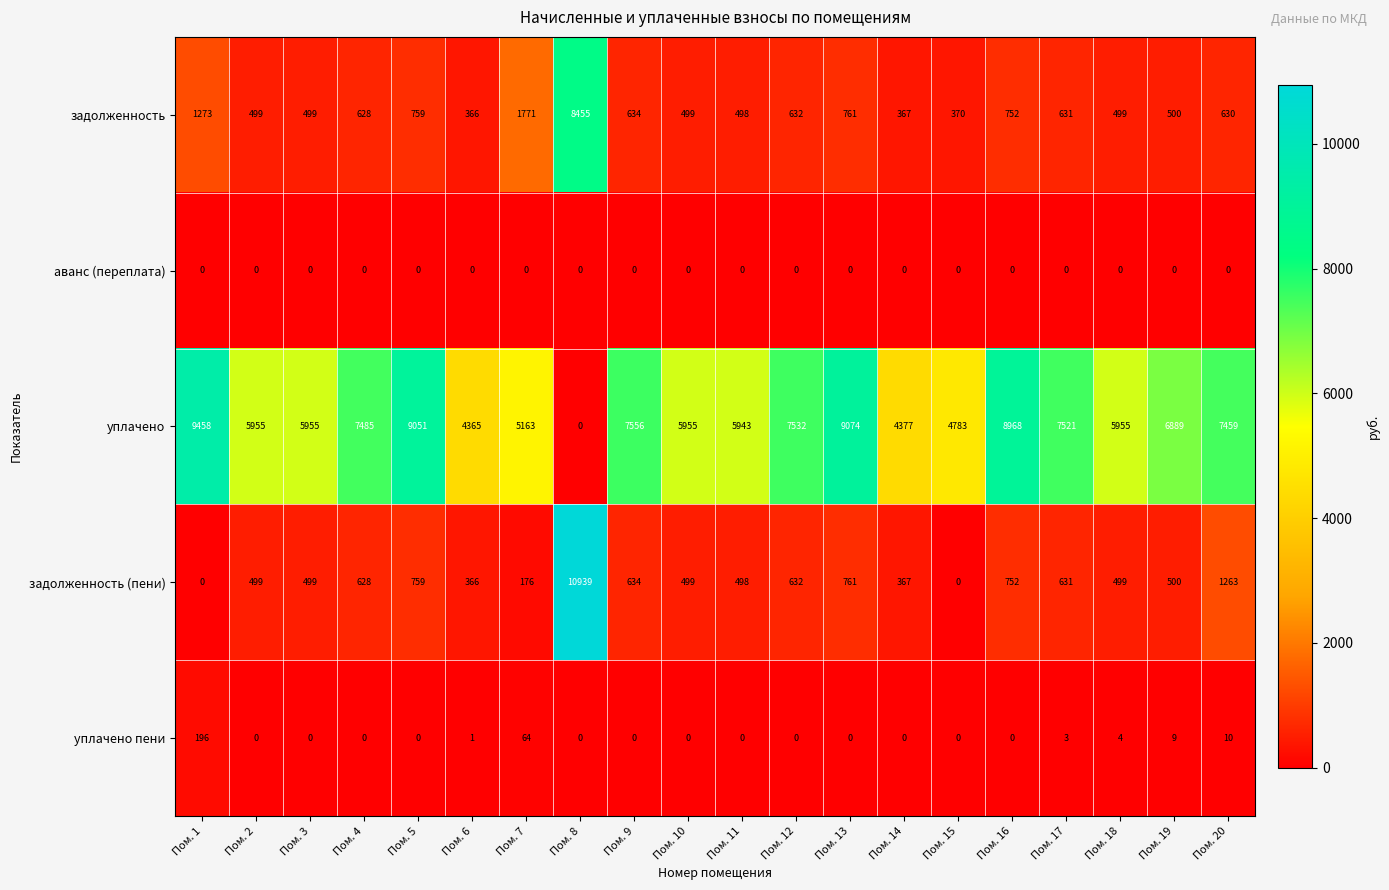

Which series has the largest total across all categories?

уплачено